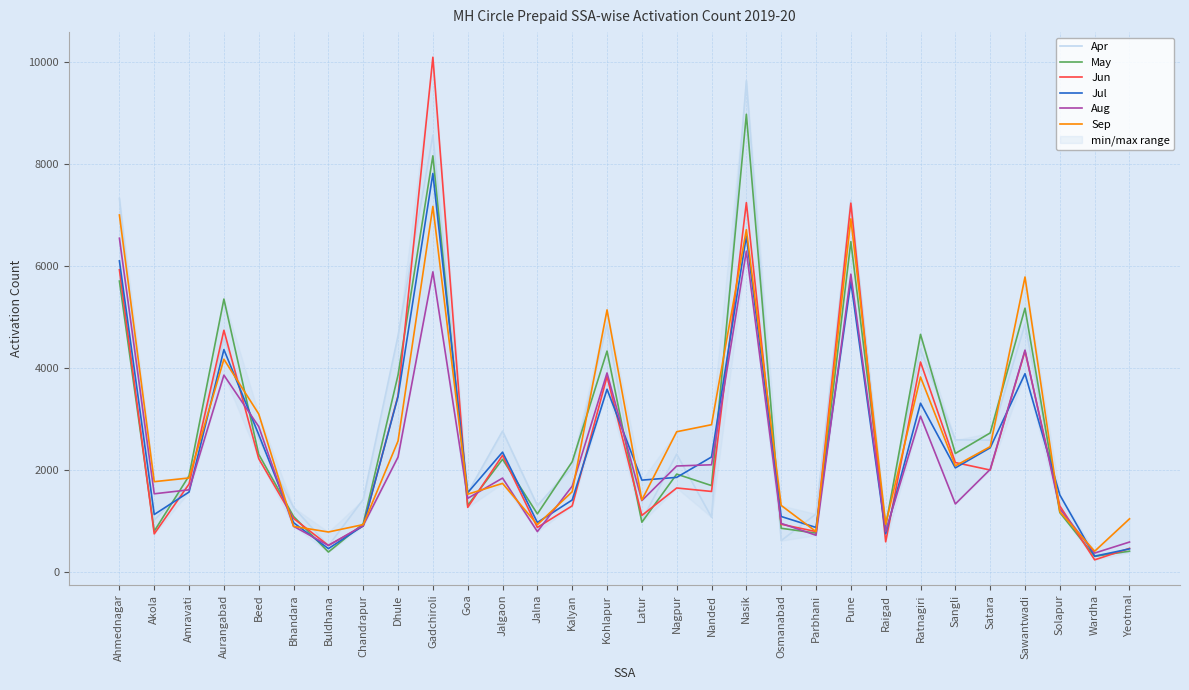

Which label corresponds to the smallest value in the chart?

Wardha